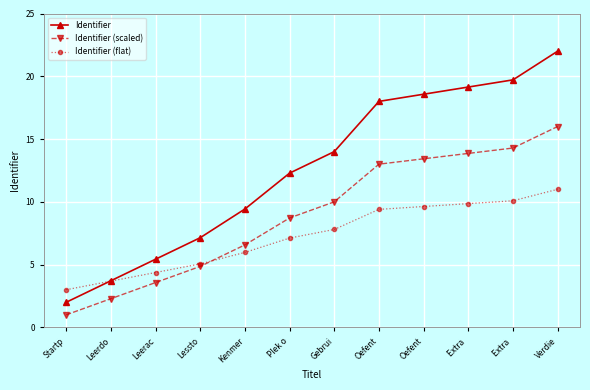

Count the number of data series in this chart.

3